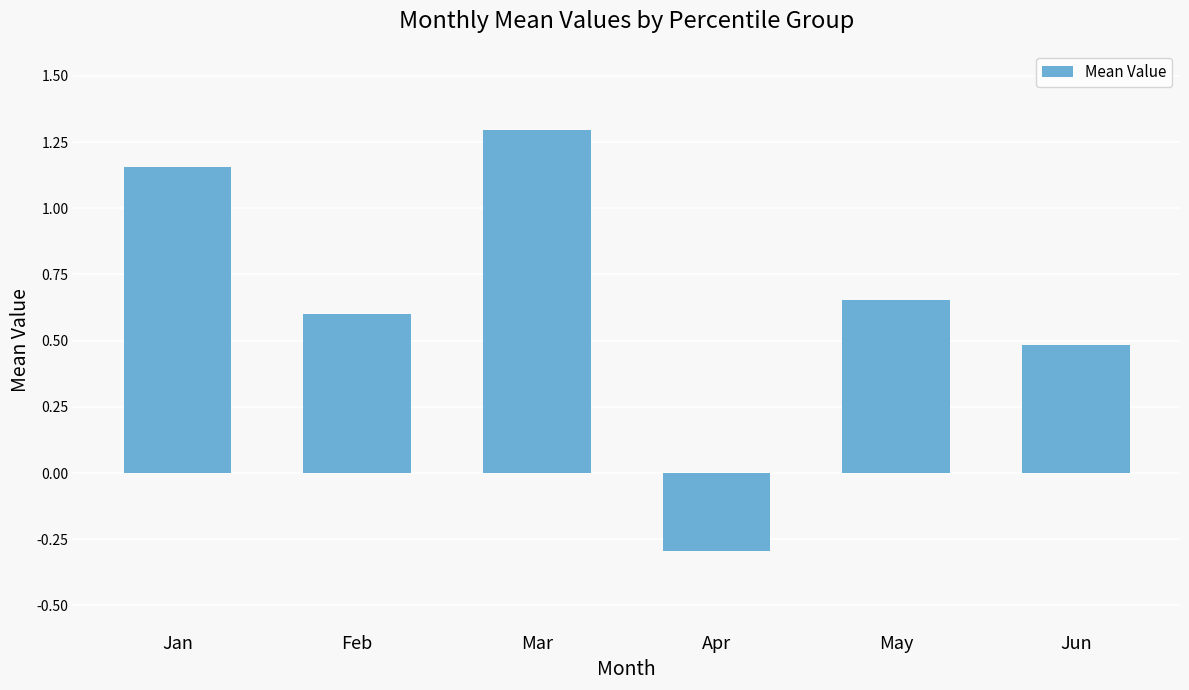

Rank the categories by value from lowest to highest.

Apr, Jun, Feb, May, Jan, Mar